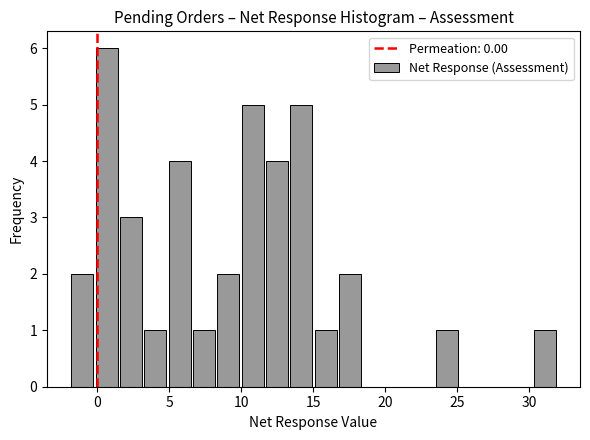

Around what value on the x-axis is the tallest bar? Give the approximate position of its centre, as read against the axis.

0.5